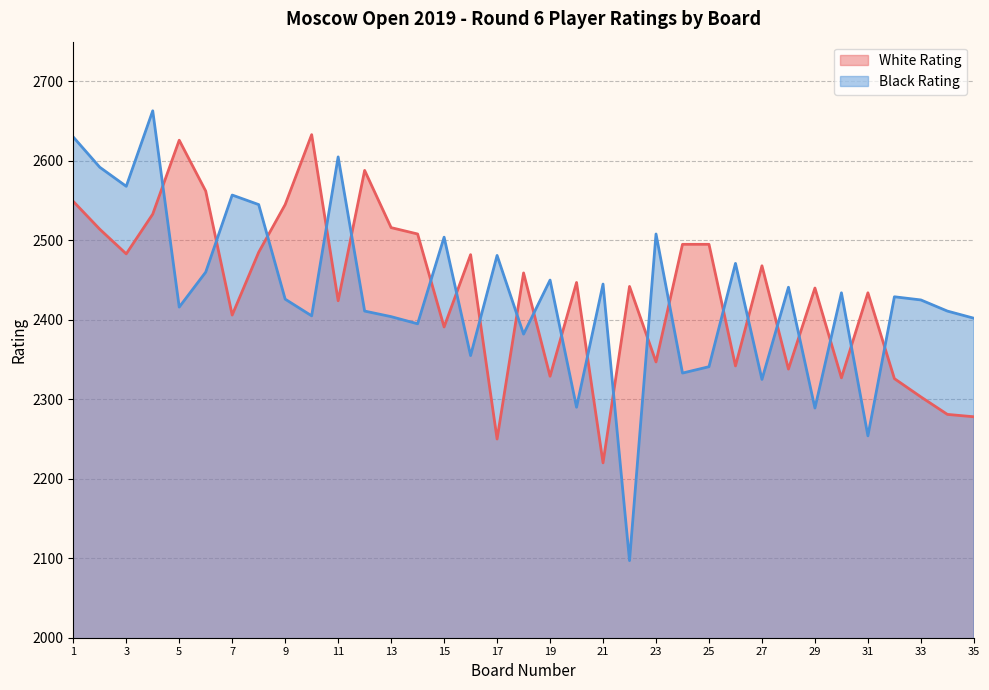

Which has a higher value, 32 or 1?

1